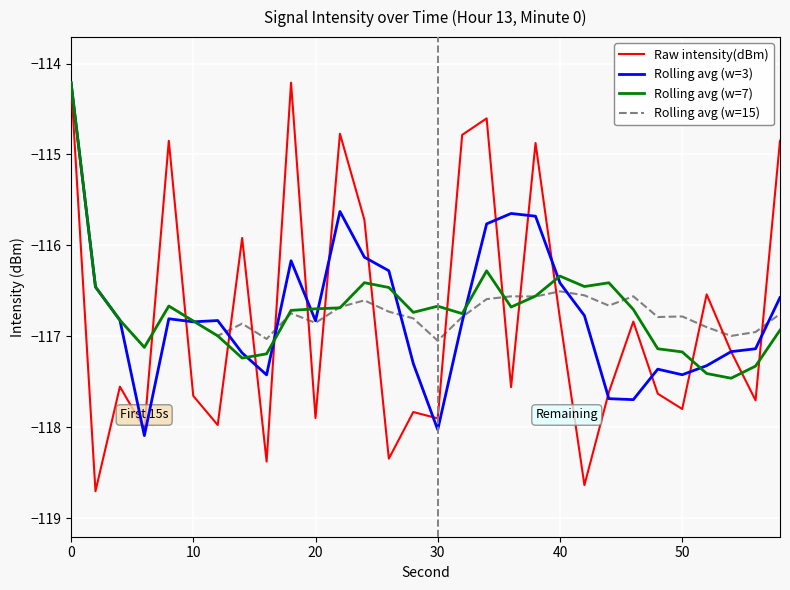

Which series has the widest spread of values?

Raw intensity(dBm)